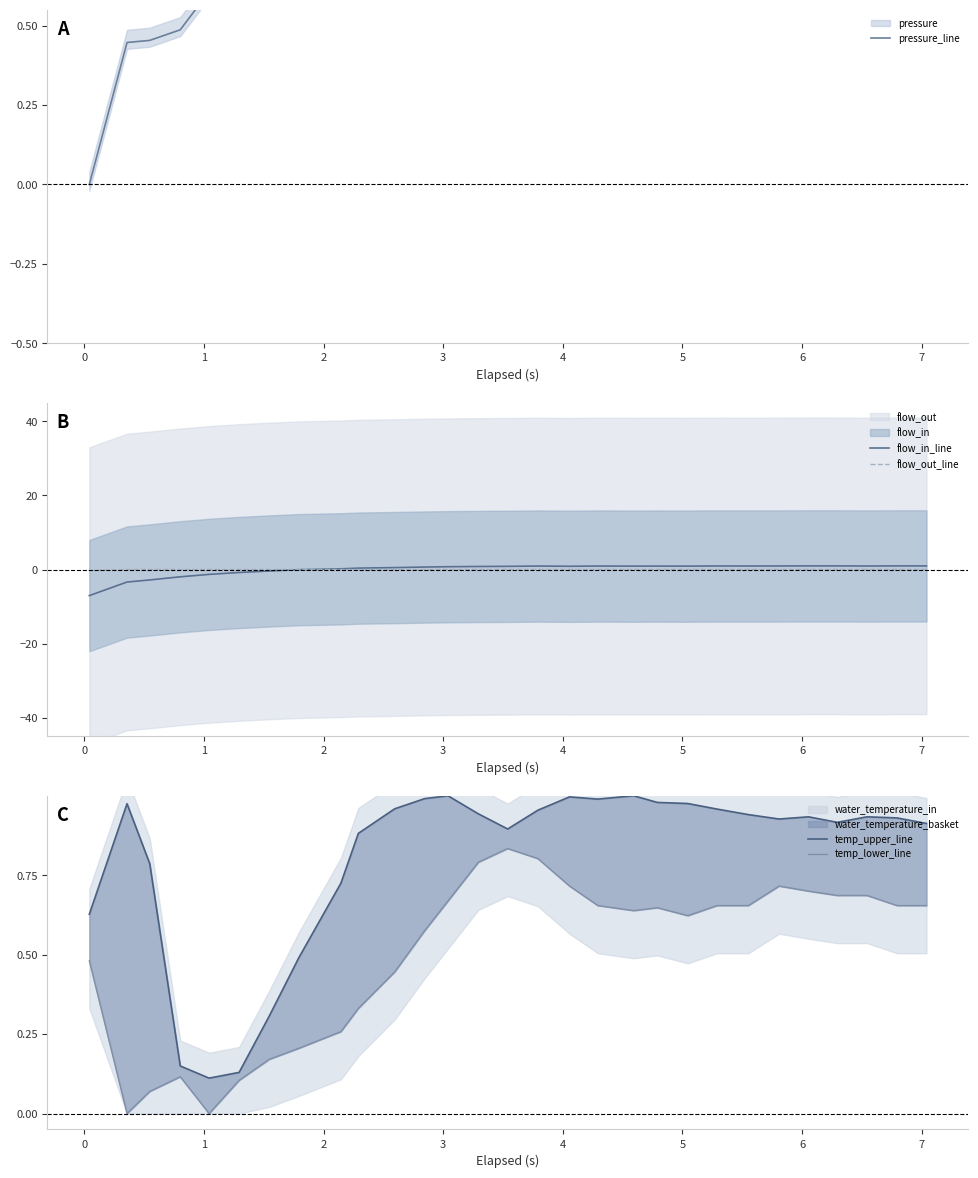

How many series are shown in this chart?

5